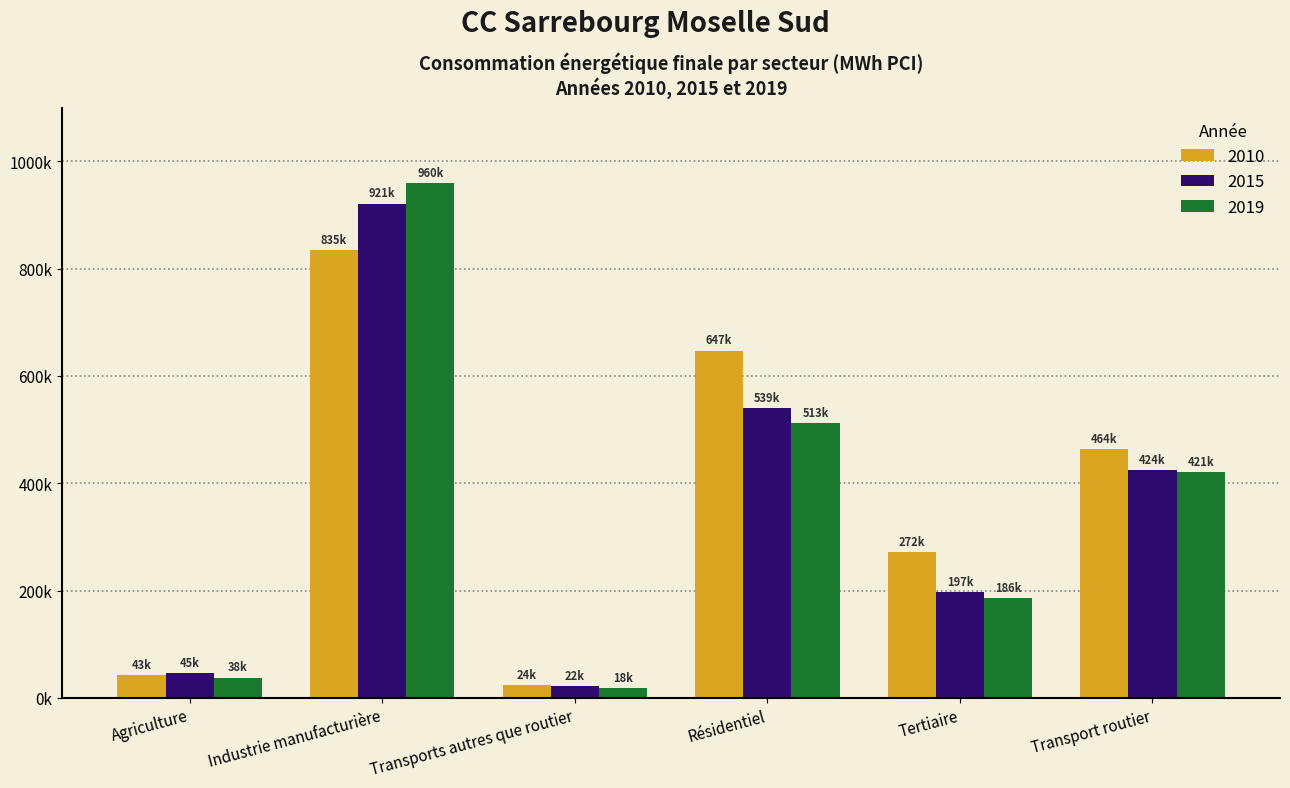

Is the value of 2010 at Transport routier greater than the value of 2015 at Résidentiel?

No